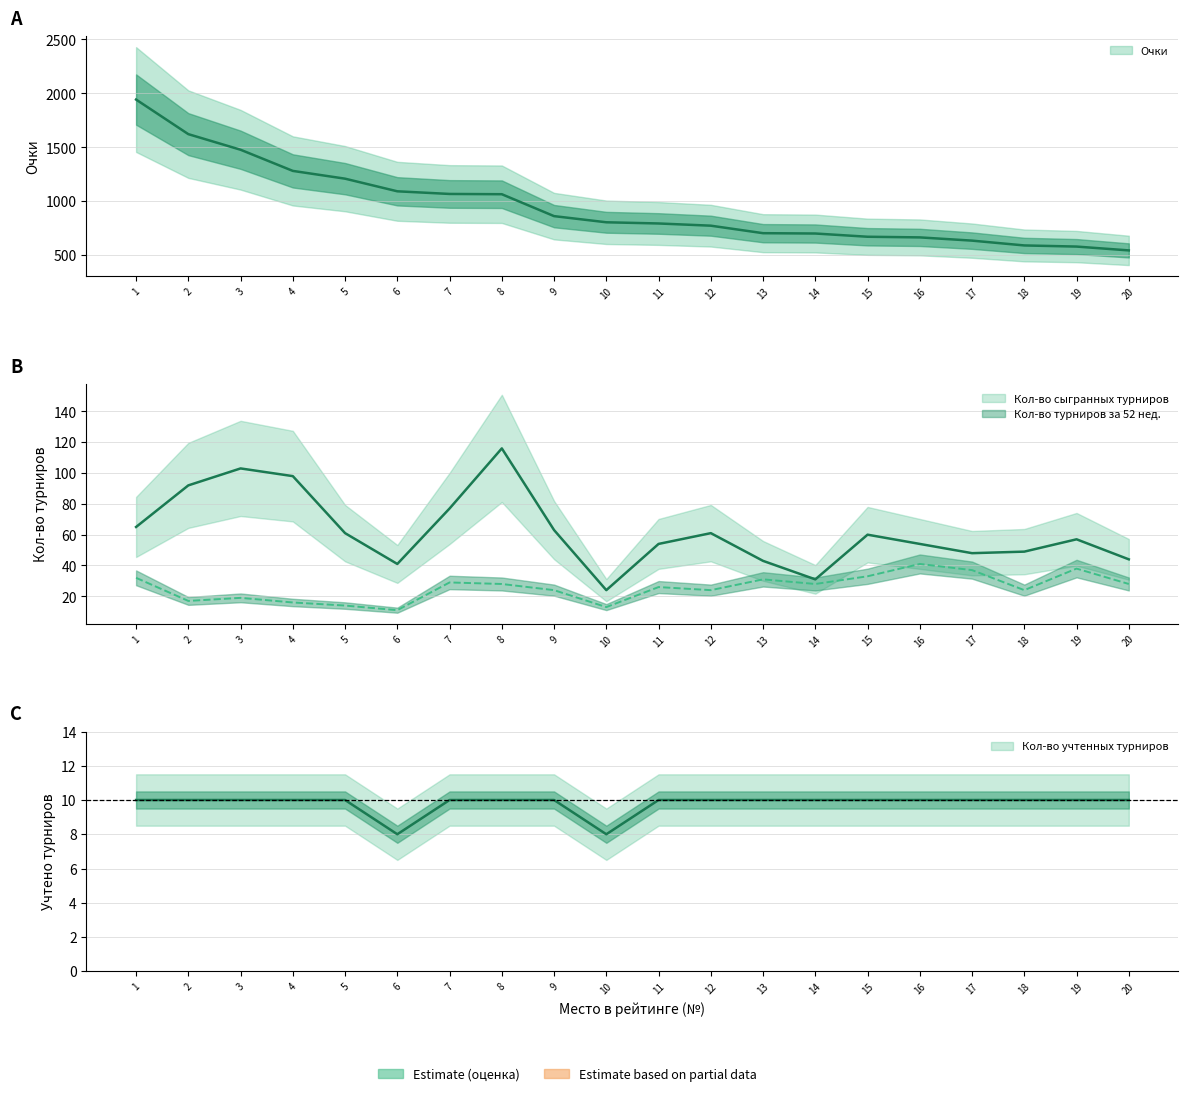

What are all the series names shown in the legend?

Очки, Кол-во сыгранных турниров, Кол-во турниров за 52 нед., Кол-во учтенных турниров